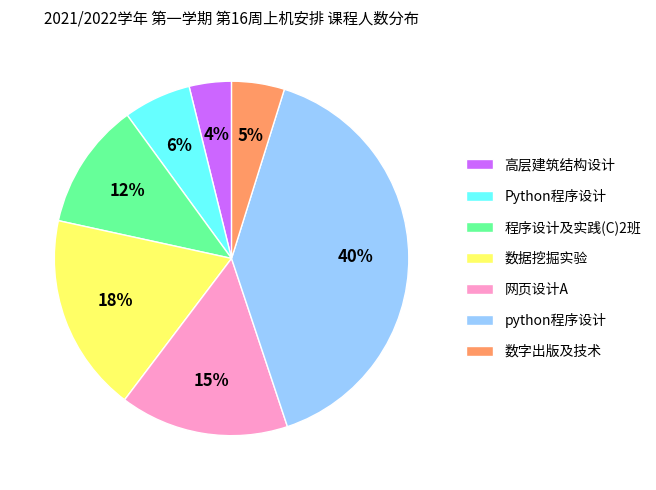

Is 程序设计及实践(C)2班 the majority of the pie?

No